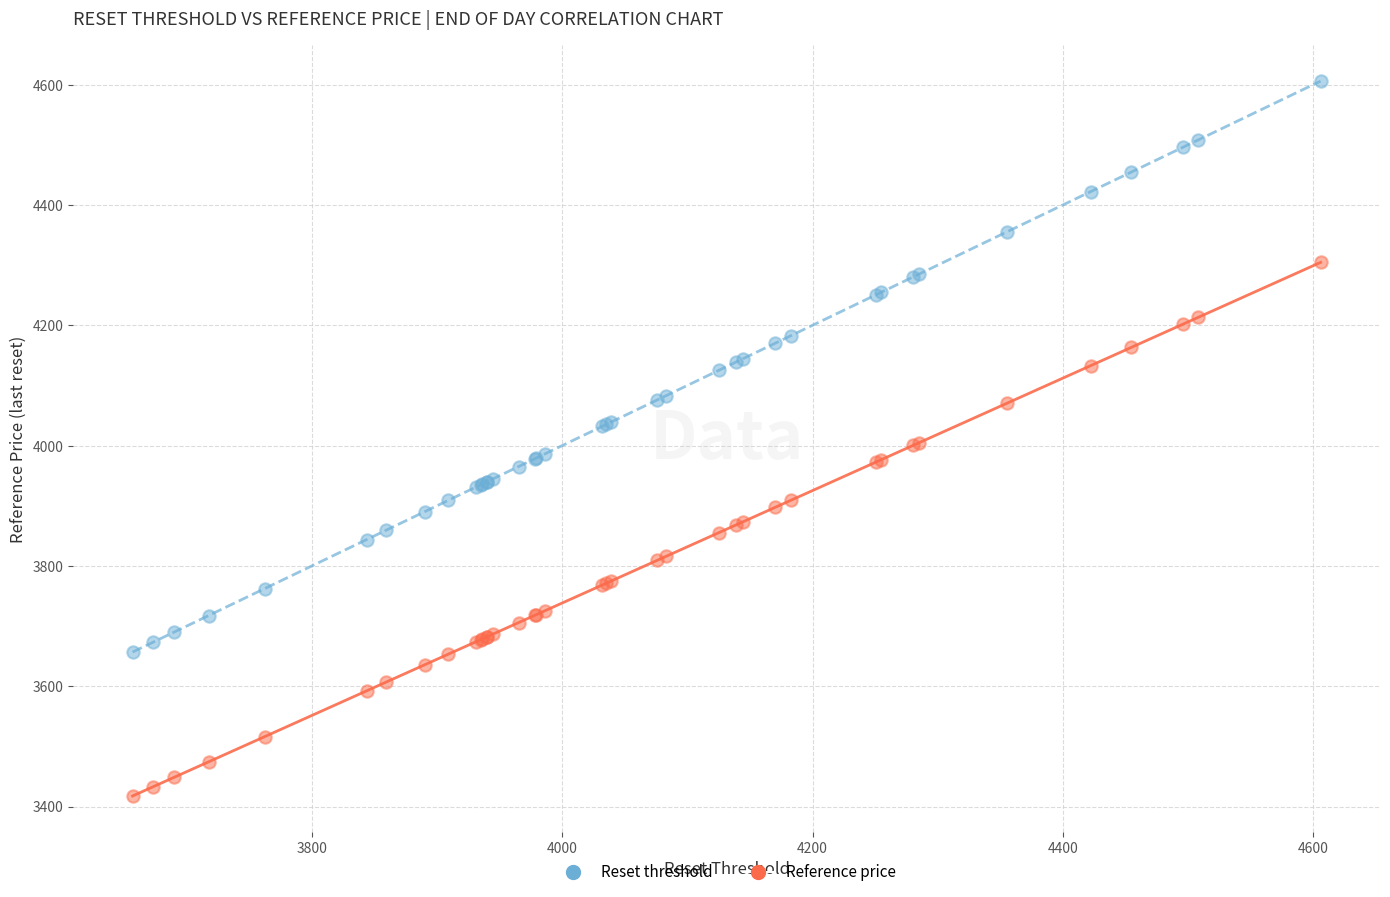

Which series reaches the maximum Y coordinate?

Reset threshold